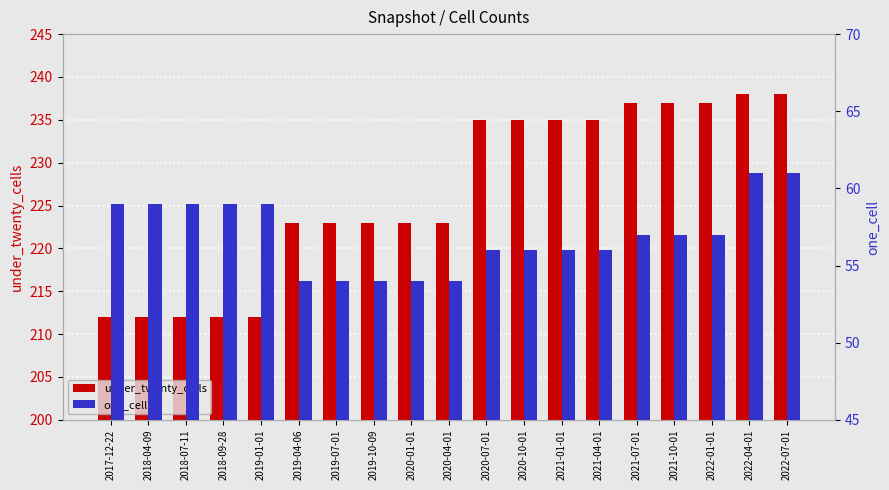

Between 2019-07-01 and 2022-01-01, which is larger?

2022-01-01